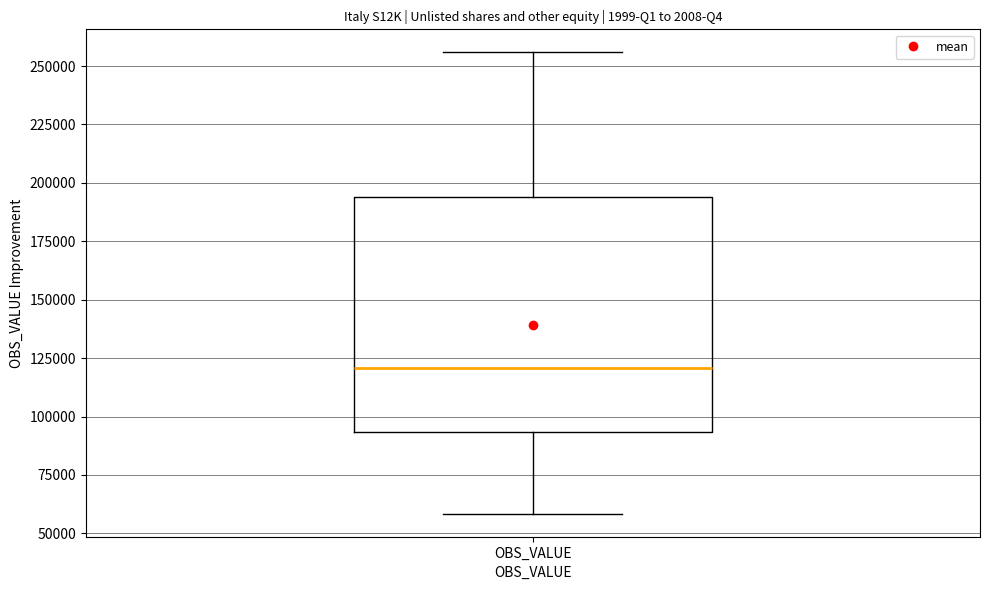

Where does the median line of the box for OBS_VALUE sit on the y-axis? The values are not printed on the chart, so give them approximately, as read against the axis.

120000